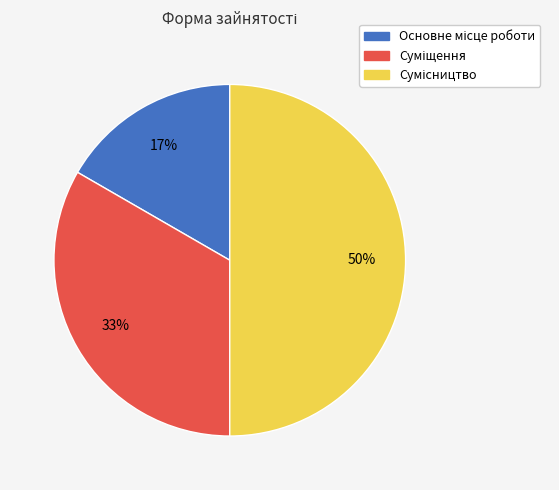

How many segments does this pie chart have?

3